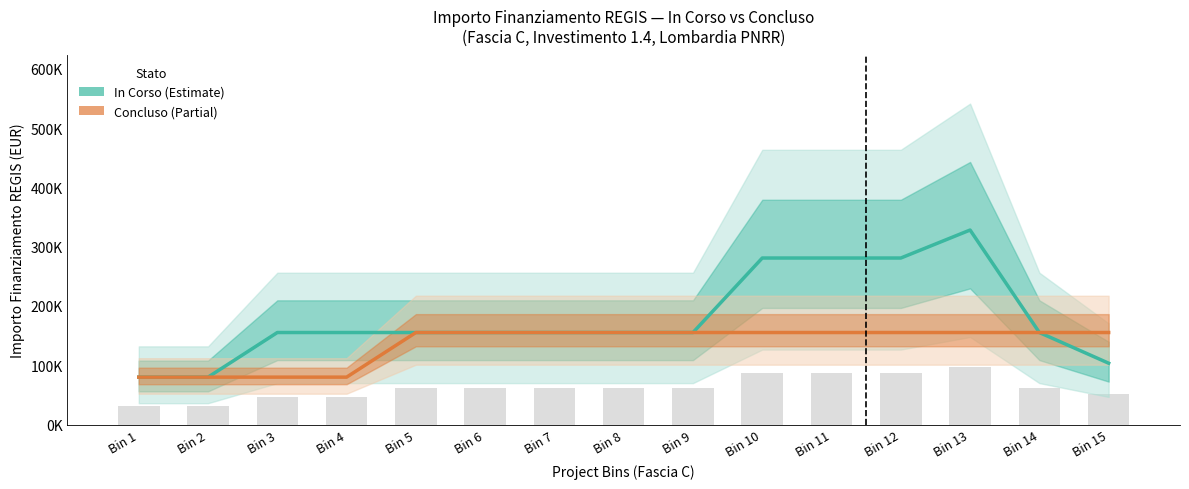

Which series changed the most between Bin 4 and Bin 13?

In Corso